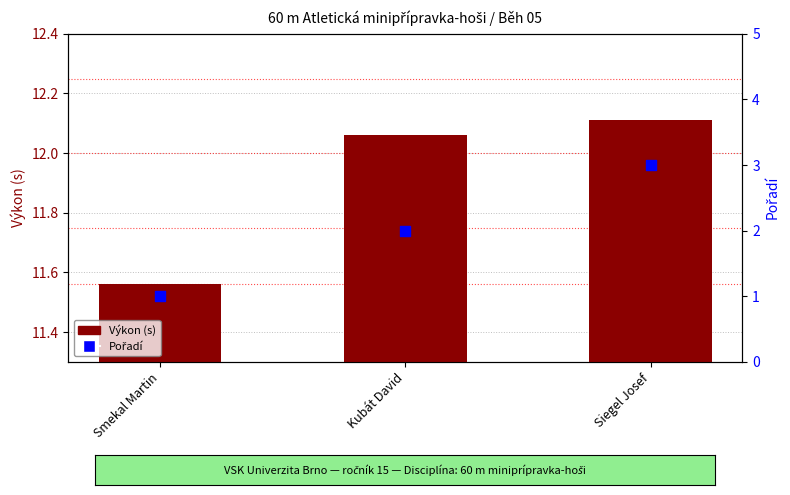

Which series has the largest Y range (max minus min)?

Pořadí